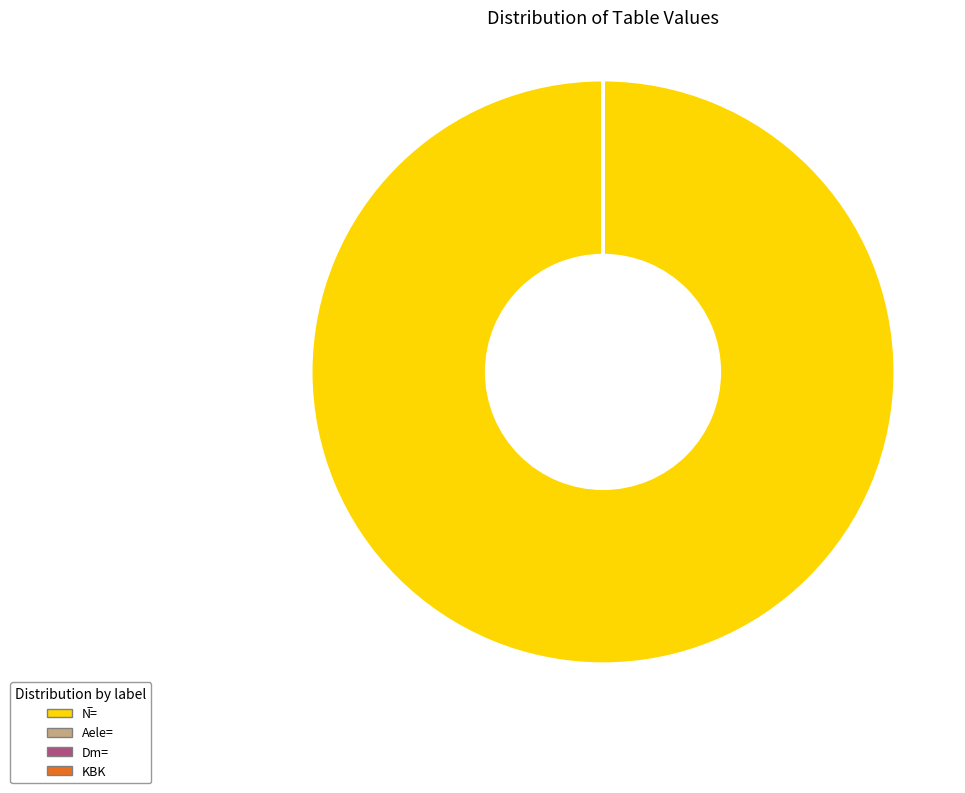

Is there any slice that represents more than half of the pie?

Yes